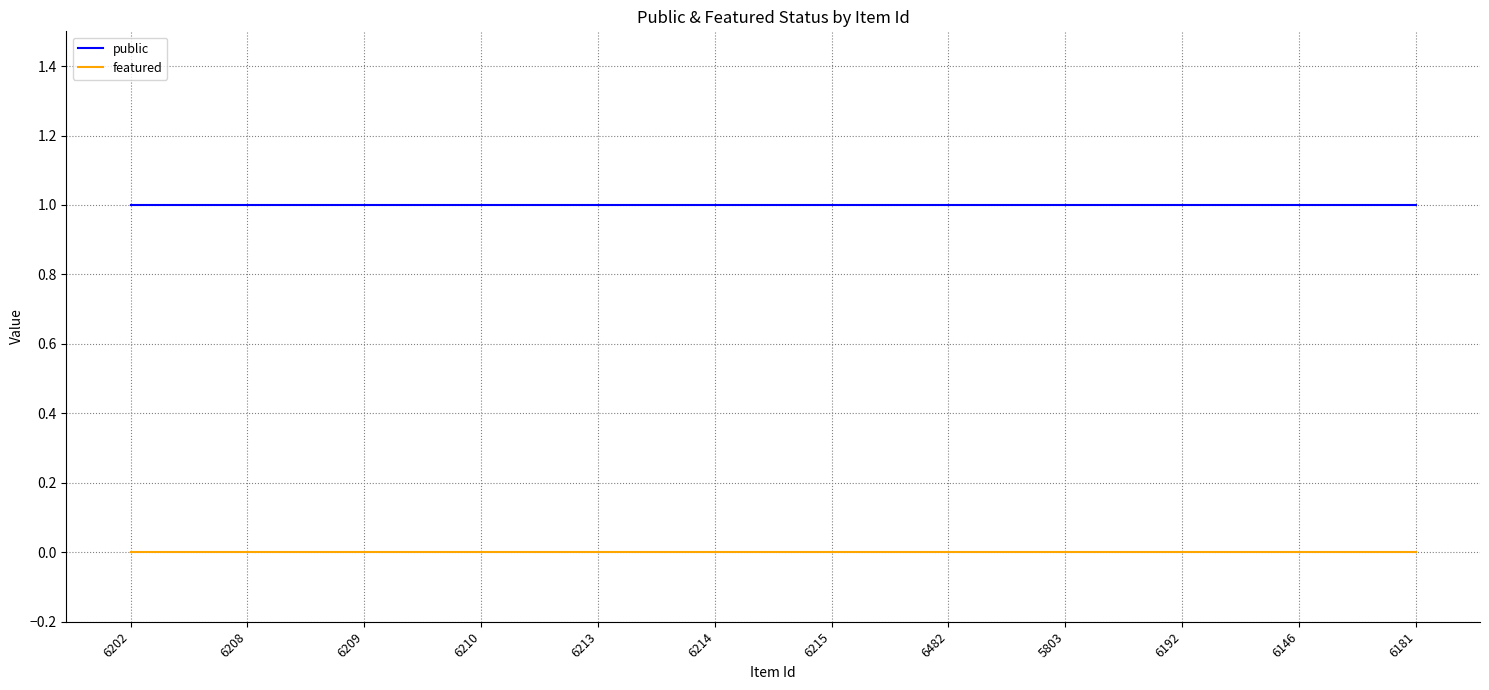

Is it true that public equals 1 at 5803?

True